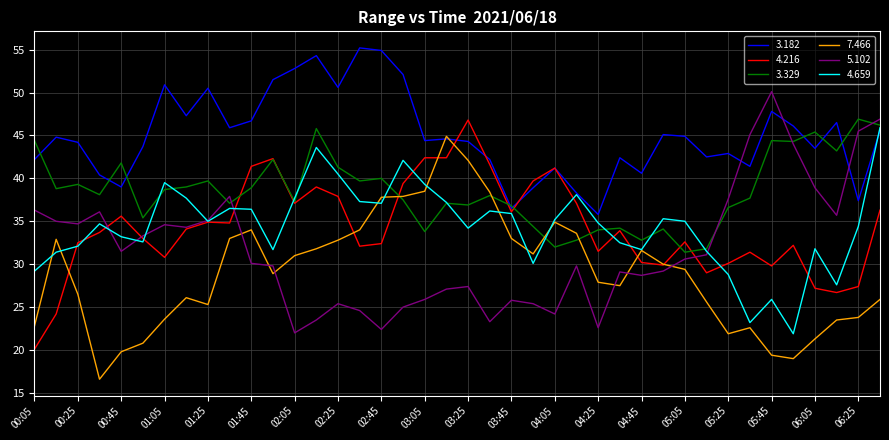

What is the maximum value for 7.466?

44.9